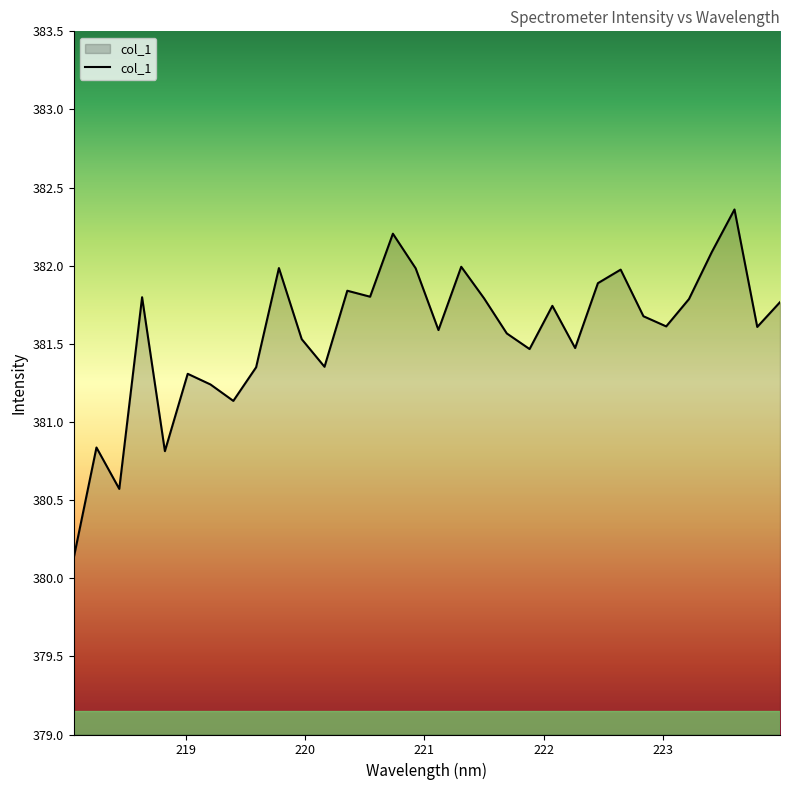

Count the number of values greater than 381.

28